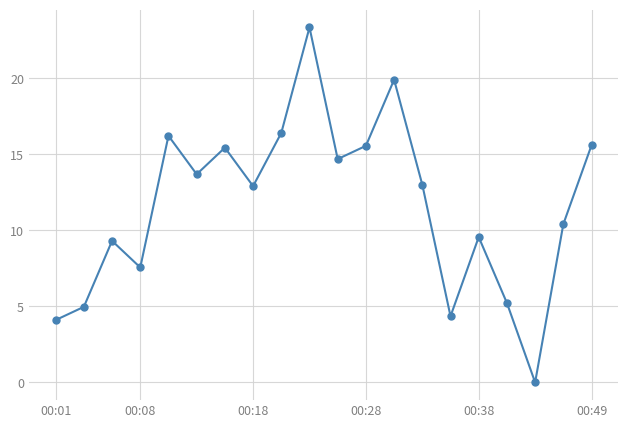

How many points are lower than both their immediate neighbors (excluding endpoints)?

6